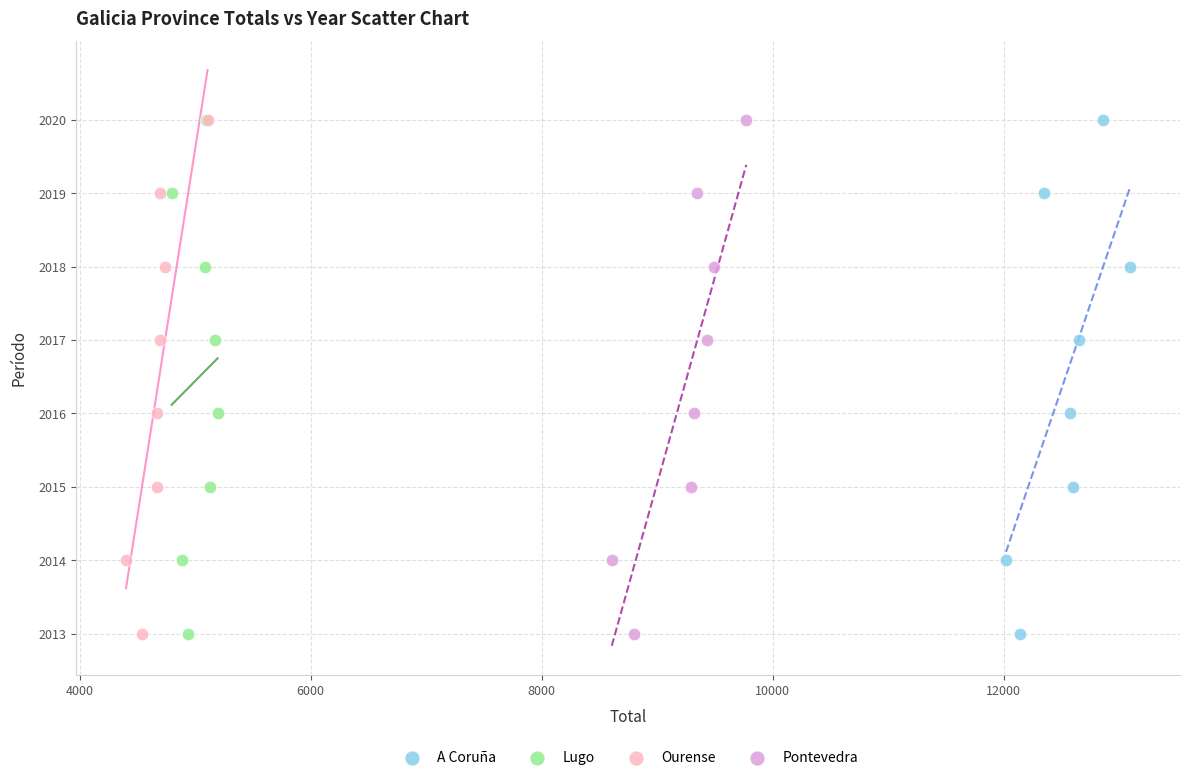

What are all the series names shown in the legend?

A Coruña, Lugo, Ourense, Pontevedra